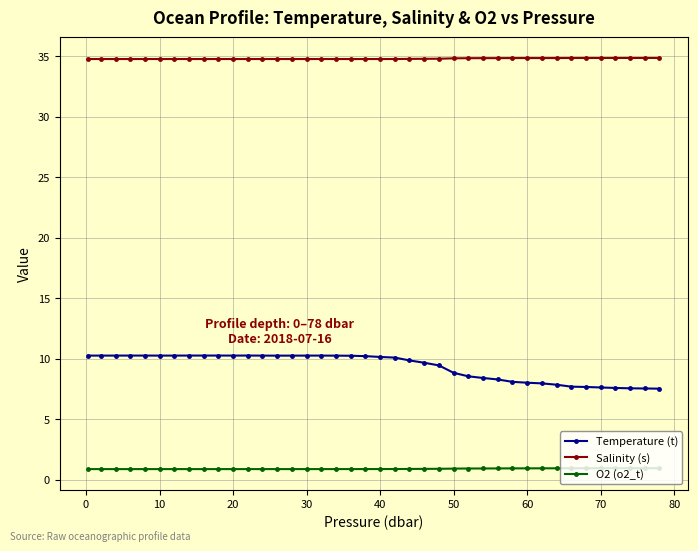

True or false: Salinity (s) has more than 1 points higher than both neighbors.

True